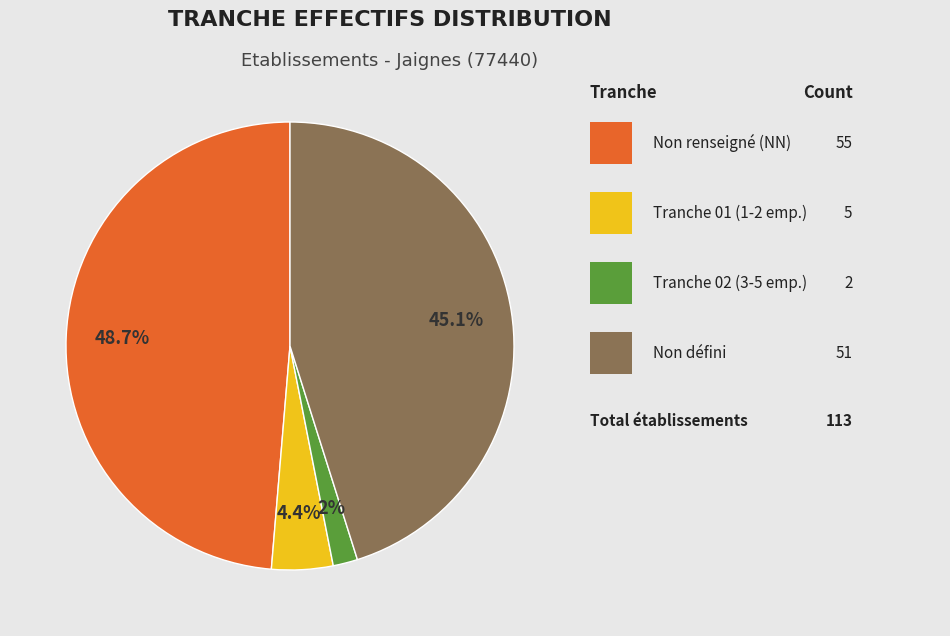

Is there a majority slice in this chart?

No